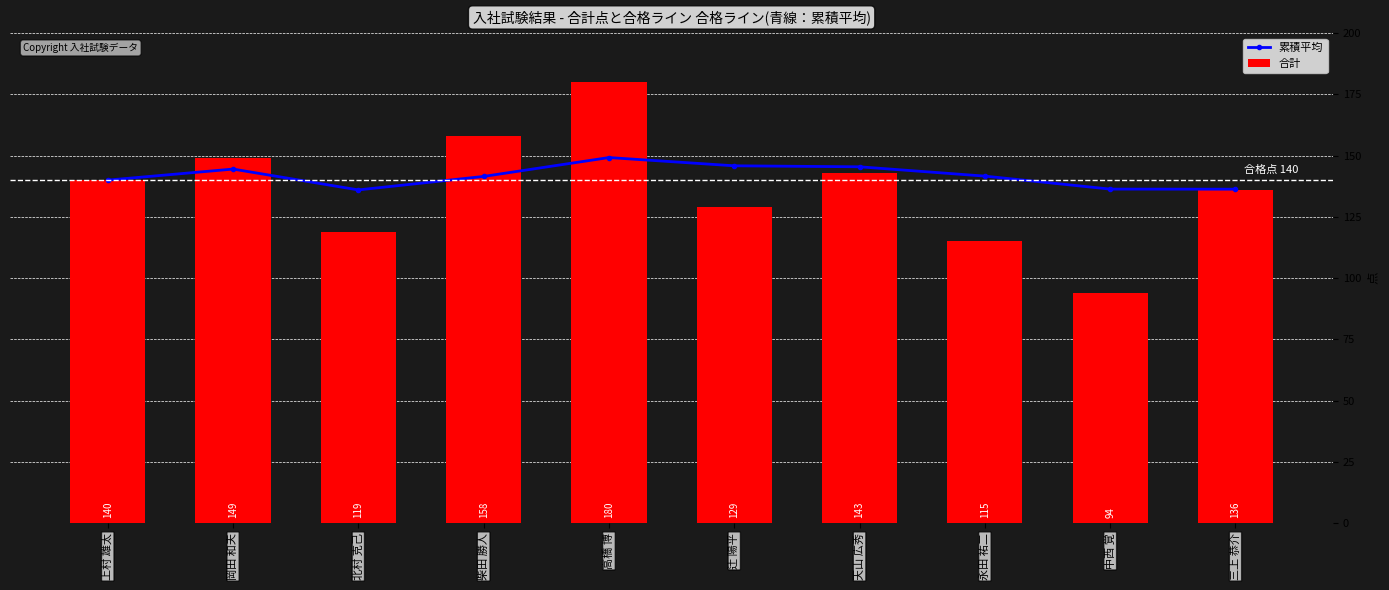

Where does the 累積平均 series first go above 141?

岡田 和夫